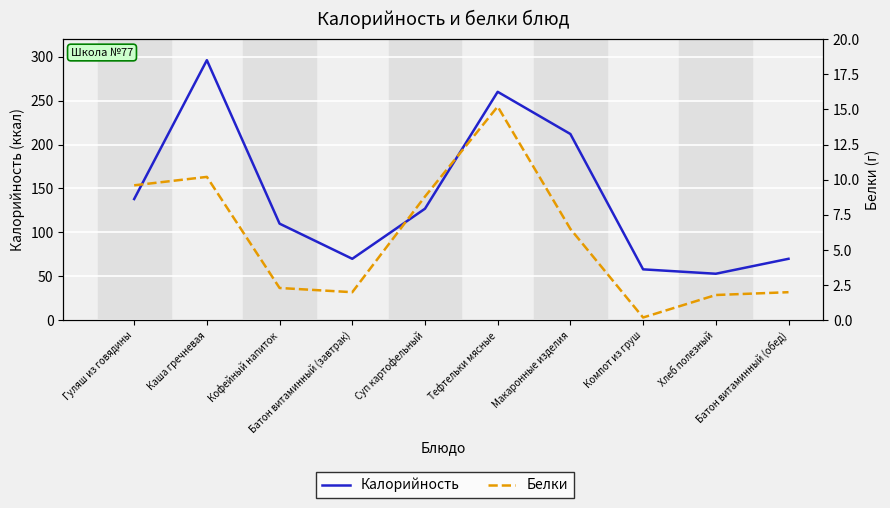

What value does the Калорийность series have at Суп картофельный?

127.0